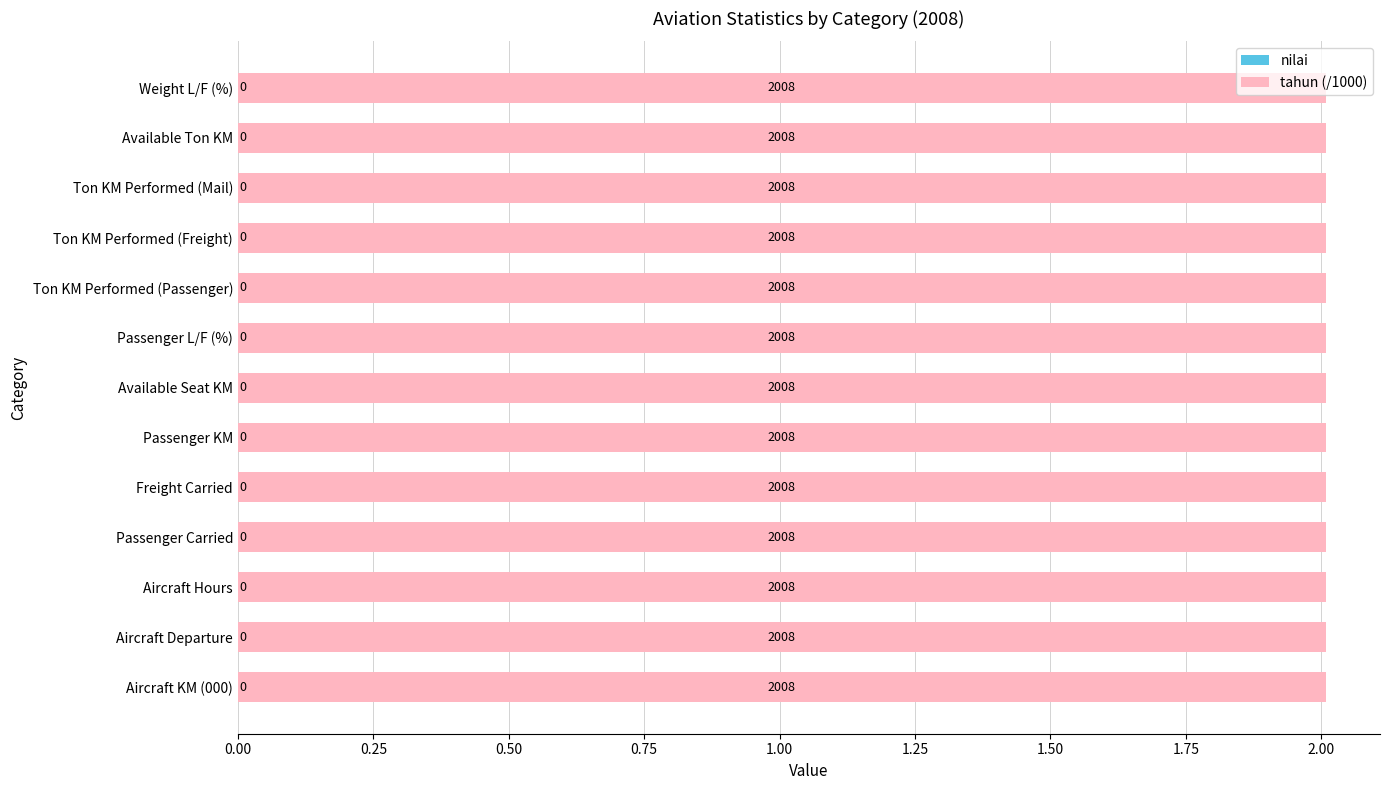

How many groups of bars are there?

13